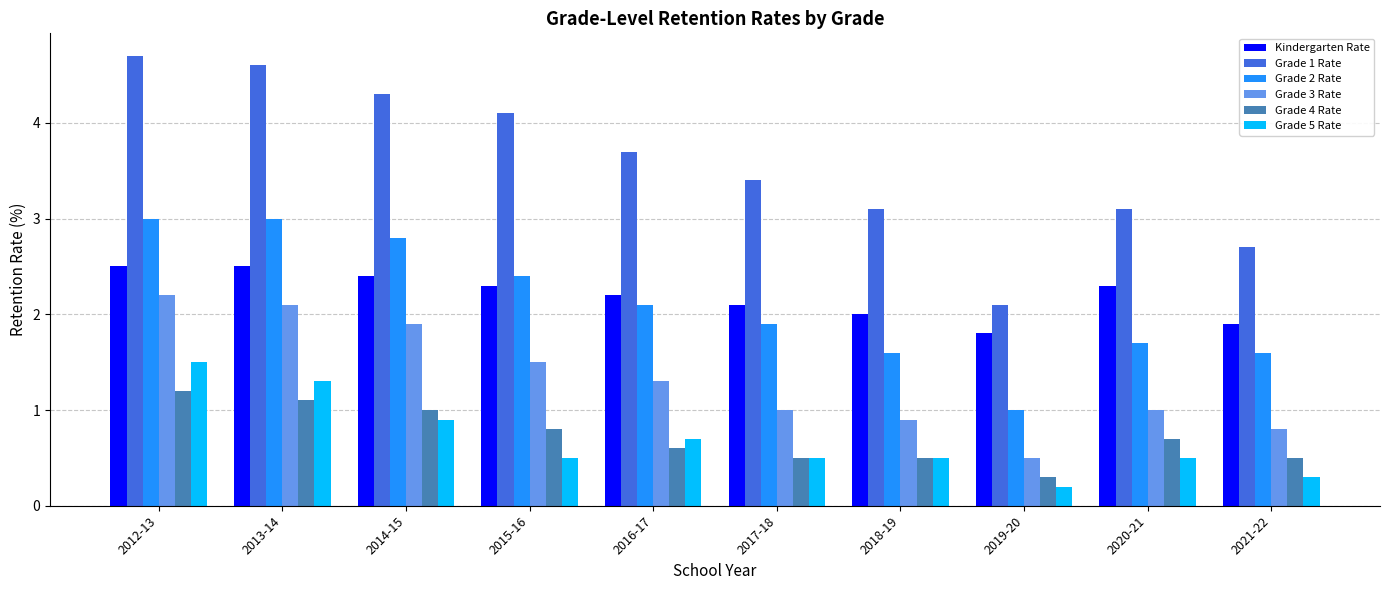

What is the value of the Grade 2 Rate bar at the 9th from the left?

1.7